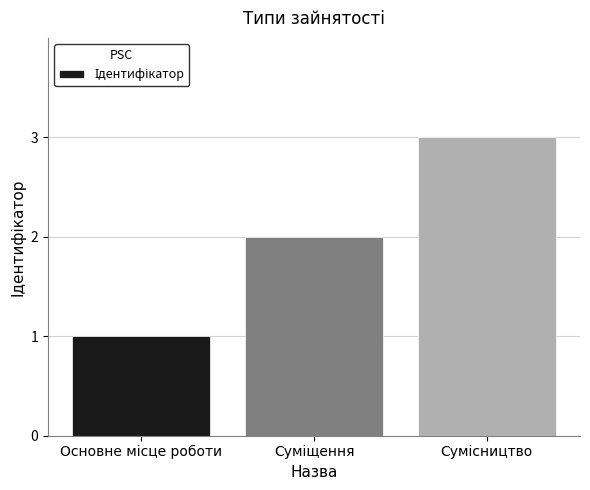

What is the maximum value shown in the chart?

3